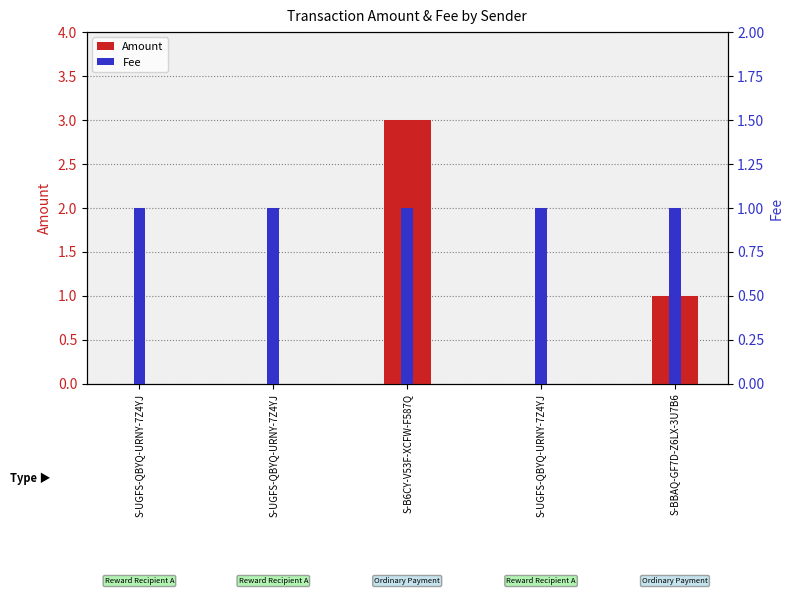

Which series has the largest range (max minus min)?

Amount